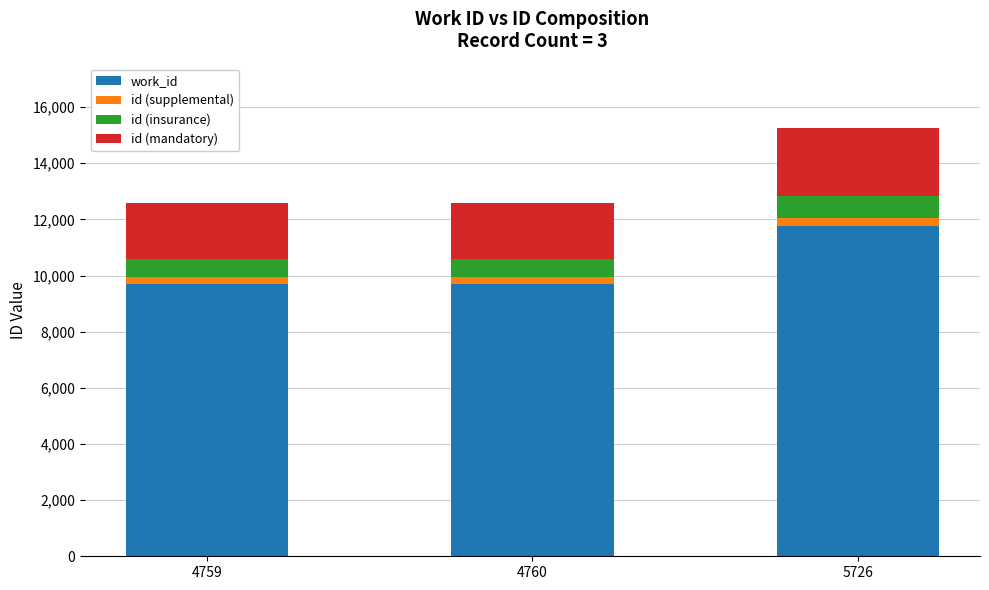

What is the maximum value for work_id?

11750.2